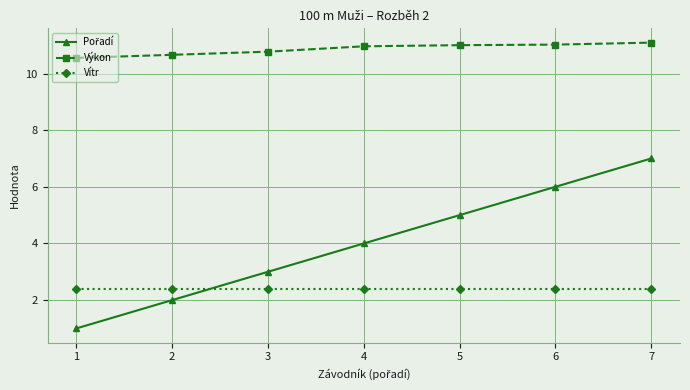

What is the minimum value shown in the chart?

1.0